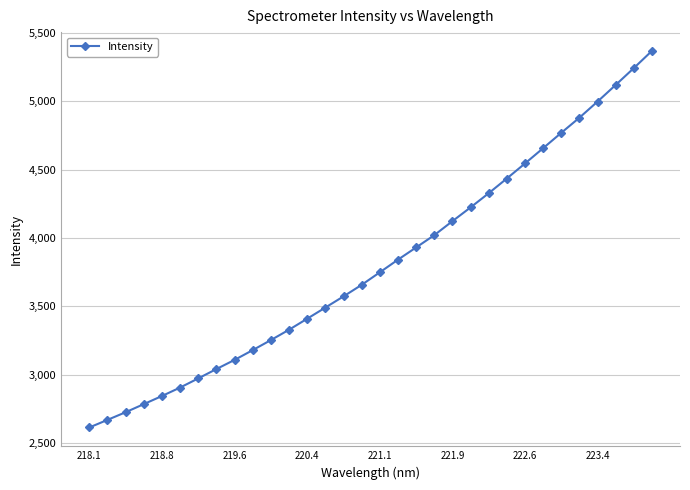

Reading left to right, list all the values displayed in this chart.

2615.8	2671.3	2727.3	2786.5	2845.9	2907.7	2974.6	3042.9	3109.7	3181.3	3254.7	3330.2	3410.8	3492.1	3573.8	3658.1	3749.5	3841.9	3931.2	4020.7	4123.1	4223.7	4327.3	4434.9	4544.6	4656.1	4768.4	4878.9	4996.6	5118.0	5241.0	5366.8